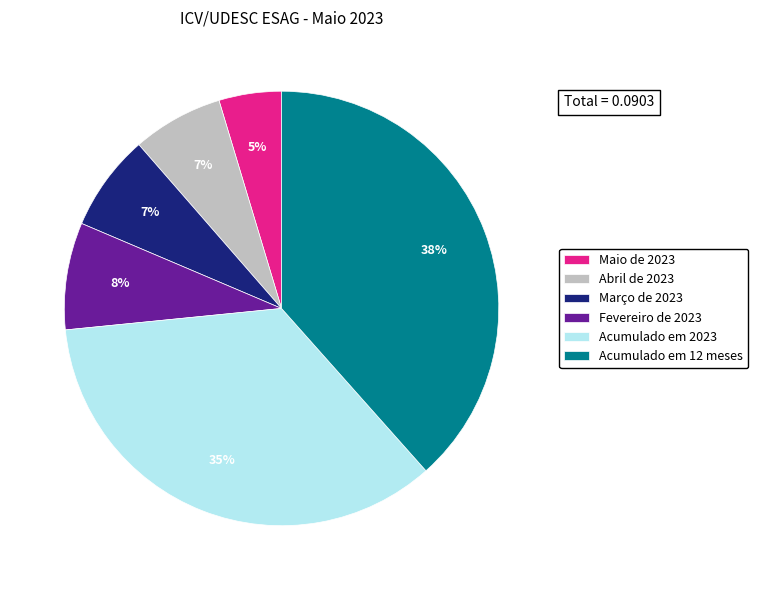

Which has a higher value, Fevereiro de 2023 or Abril de 2023?

Fevereiro de 2023